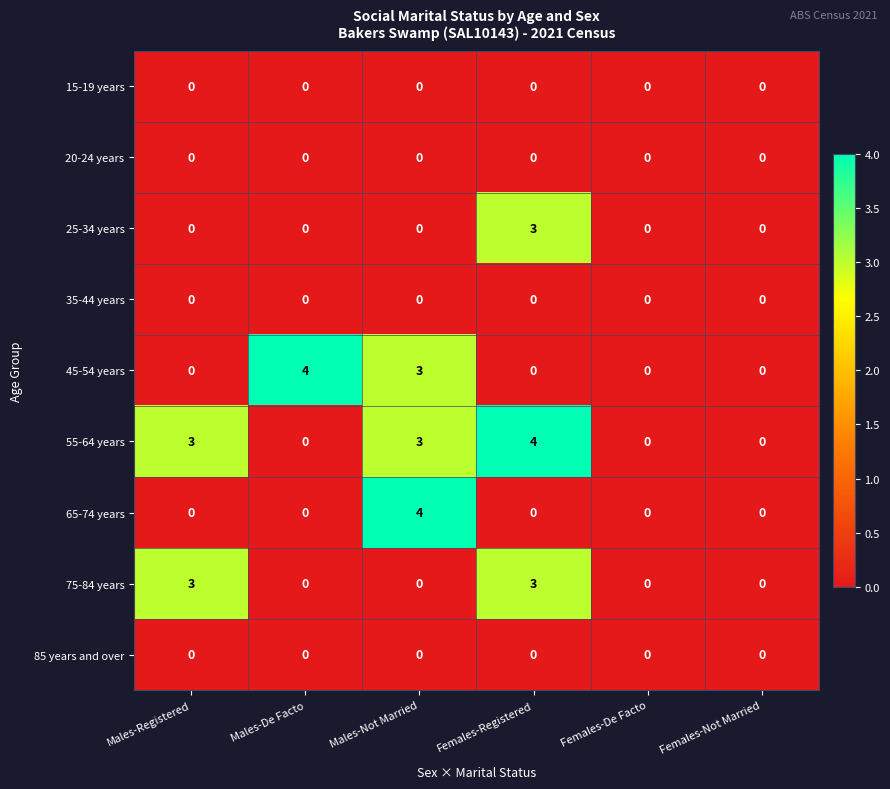

Which series has the largest total across all categories?

55-64 years